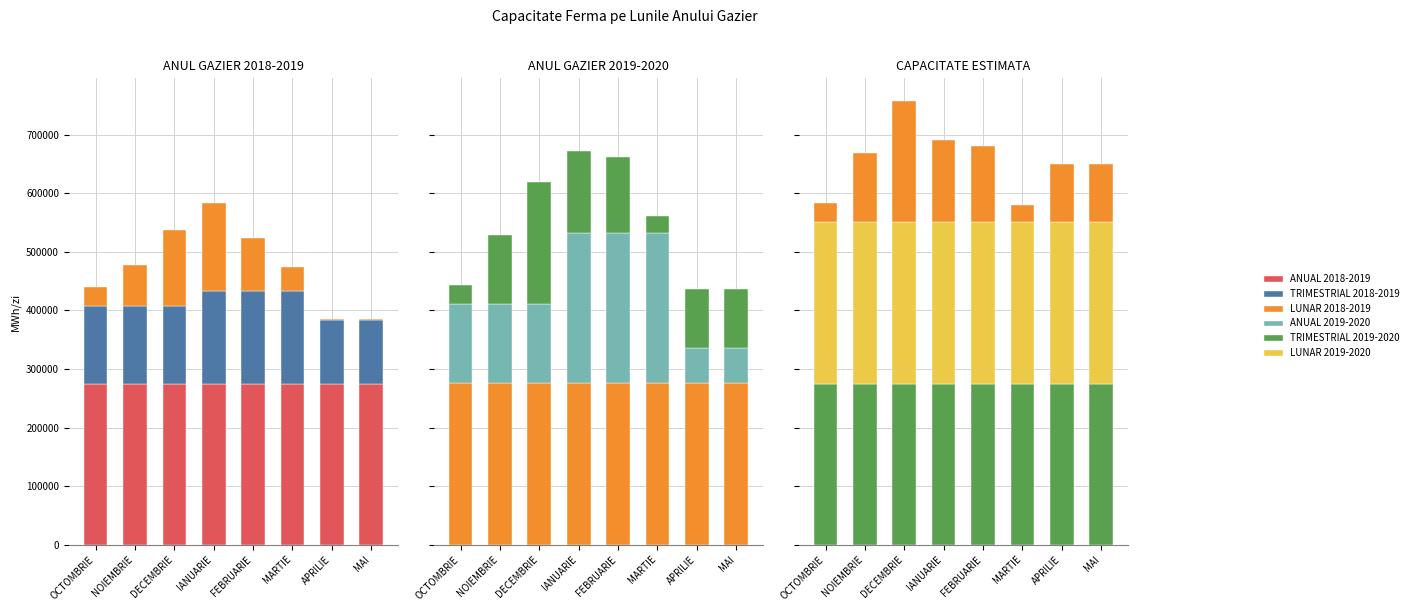

List the series in order of their peak value, lowest first.

LUNAR 2018-2019, TRIMESTRIAL 2018-2019, LUNAR 2019-2020, TRIMESTRIAL 2019-2020, ANUAL 2018-2019, ANUAL 2019-2020